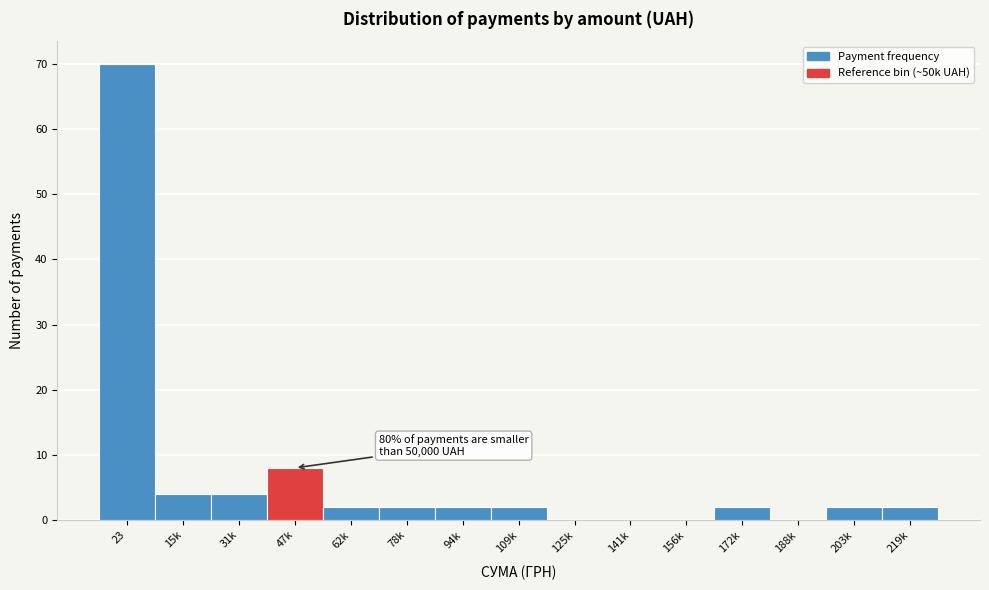

Reading left to right, list all the values displayed in this chart.

23=70	15k=4	31k=4	47k=8	62k=2	78k=2	94k=2	109k=2	125k=0	141k=0	156k=0	172k=2	188k=0	203k=2	219k=2